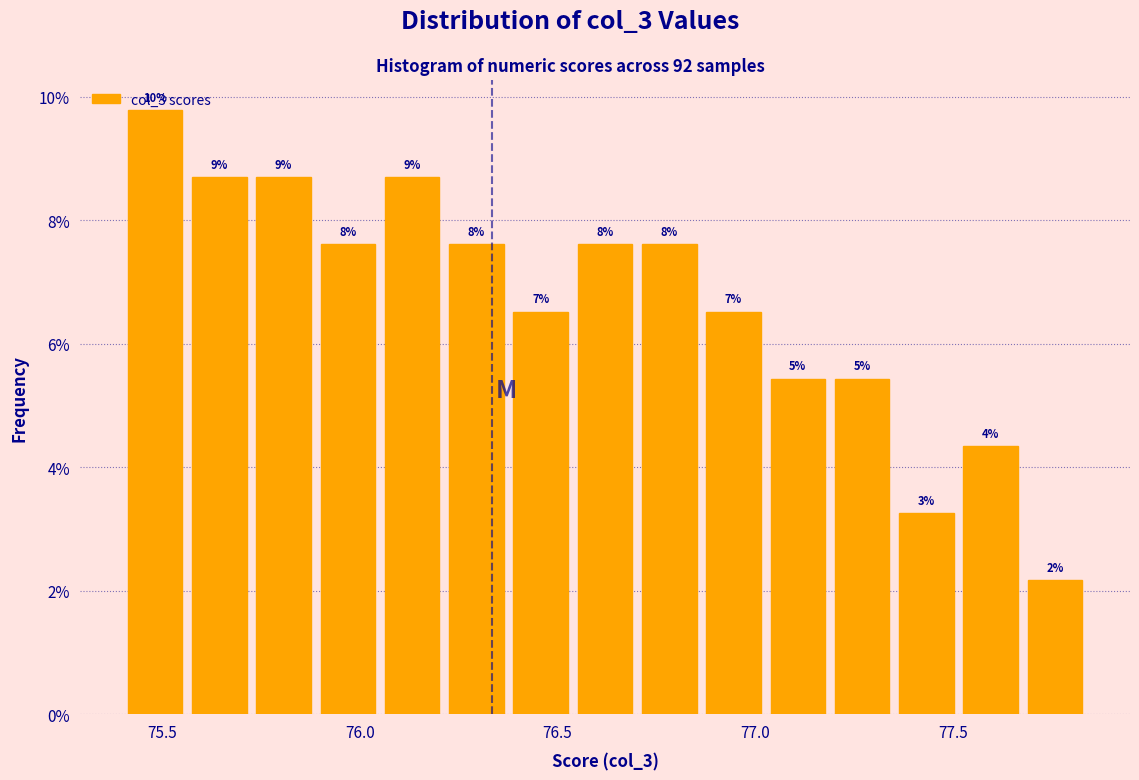

Around what value on the x-axis is the tallest bar? Give the approximate position of its centre, as read against the axis.

75.50